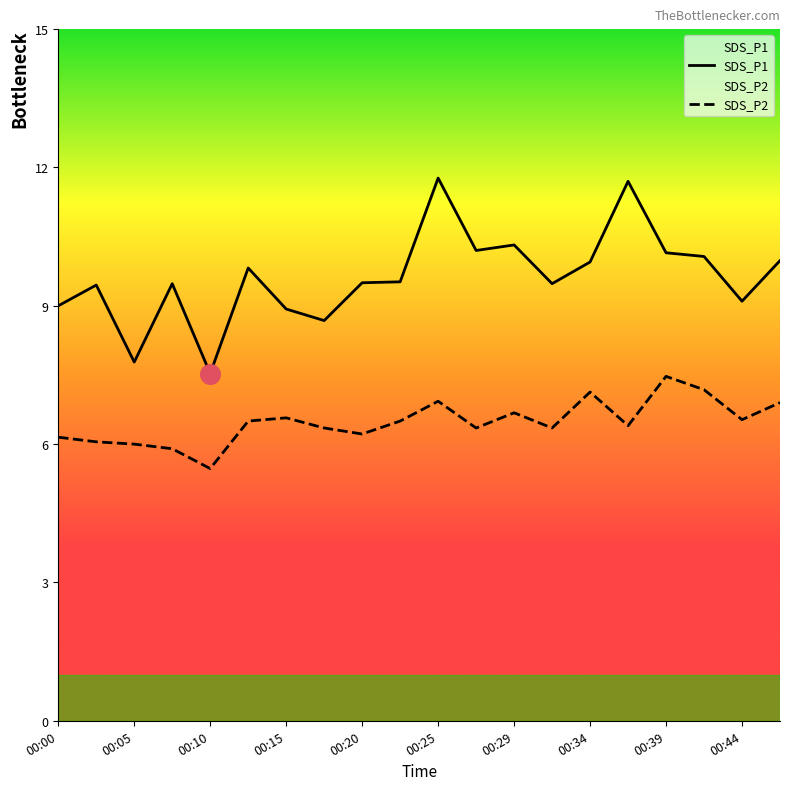

At how many categories does at least one series exceed 10?

6